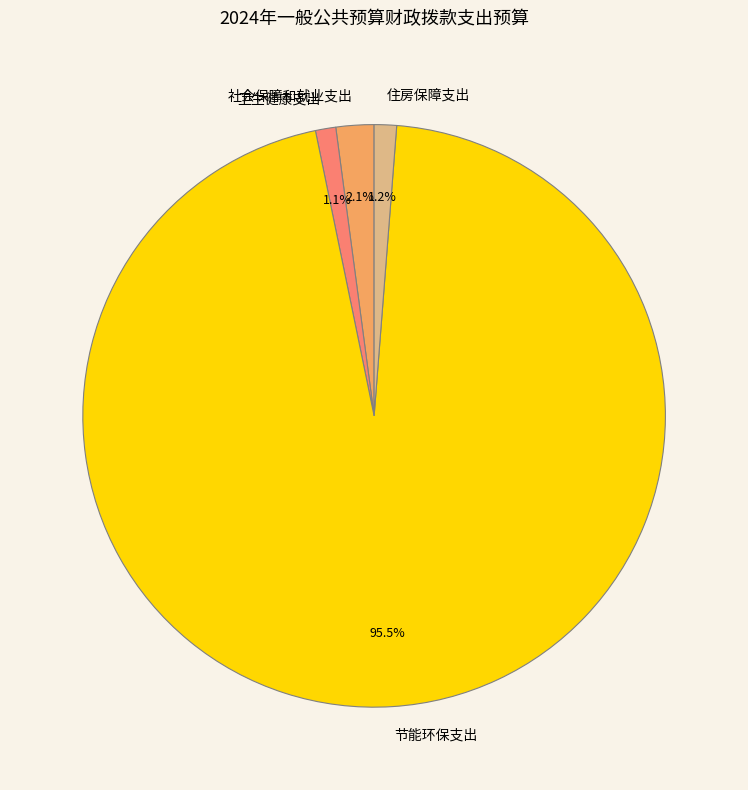

What is the total percentage of 卫生健康支出 and 节能环保支出?

96.7%